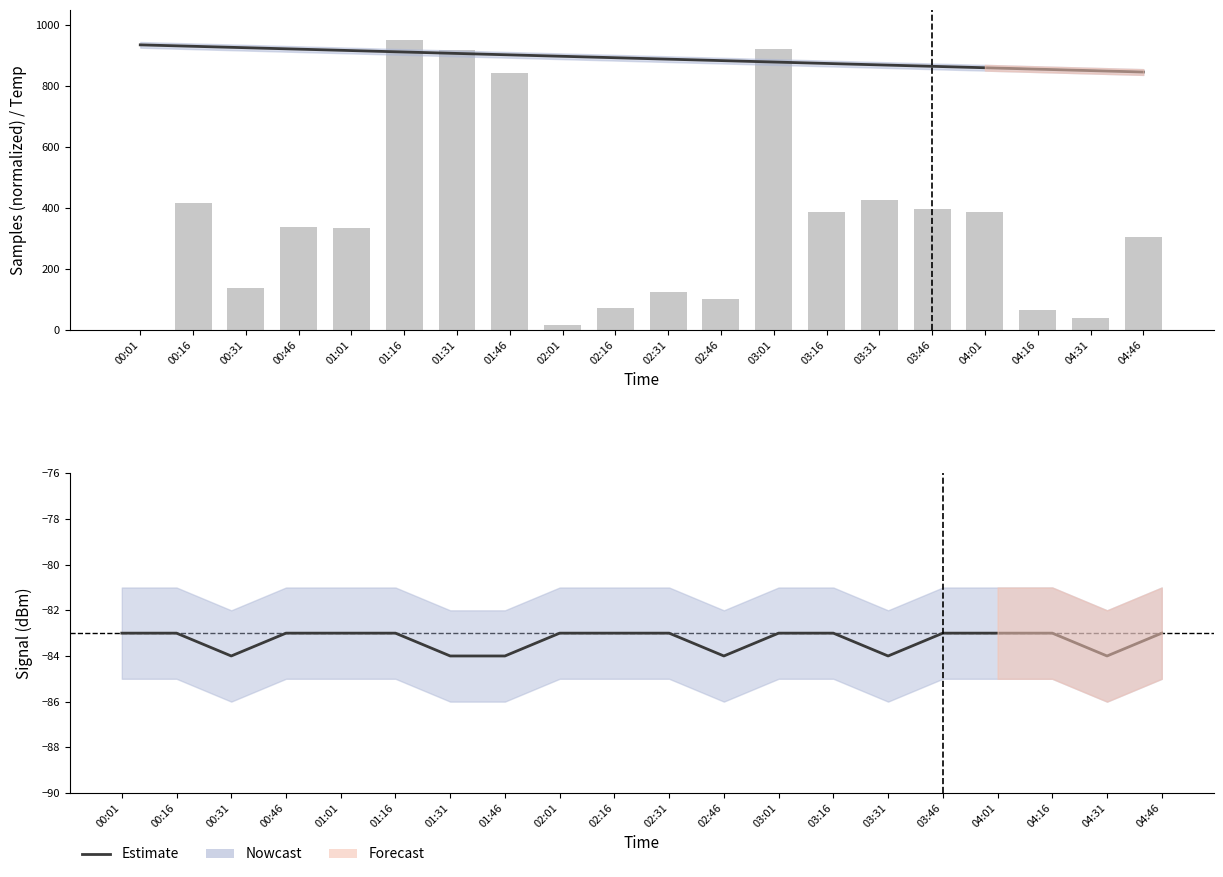

Which category has the highest value across all series?

00:01